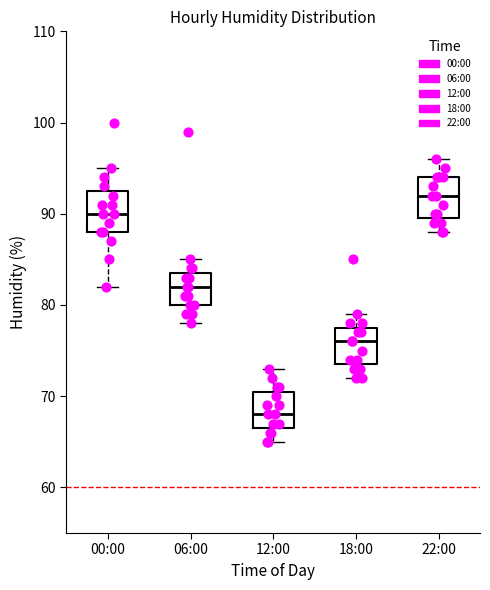

Which box's median line is the lowest?

12:00